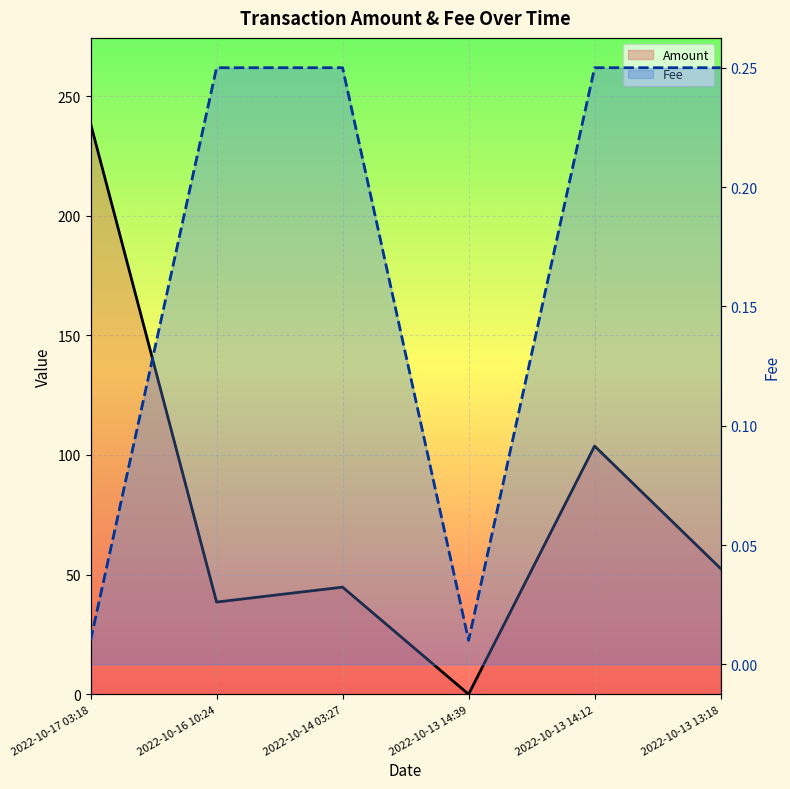

At which label is Amount closest to 119?

2022-10-13 14:12